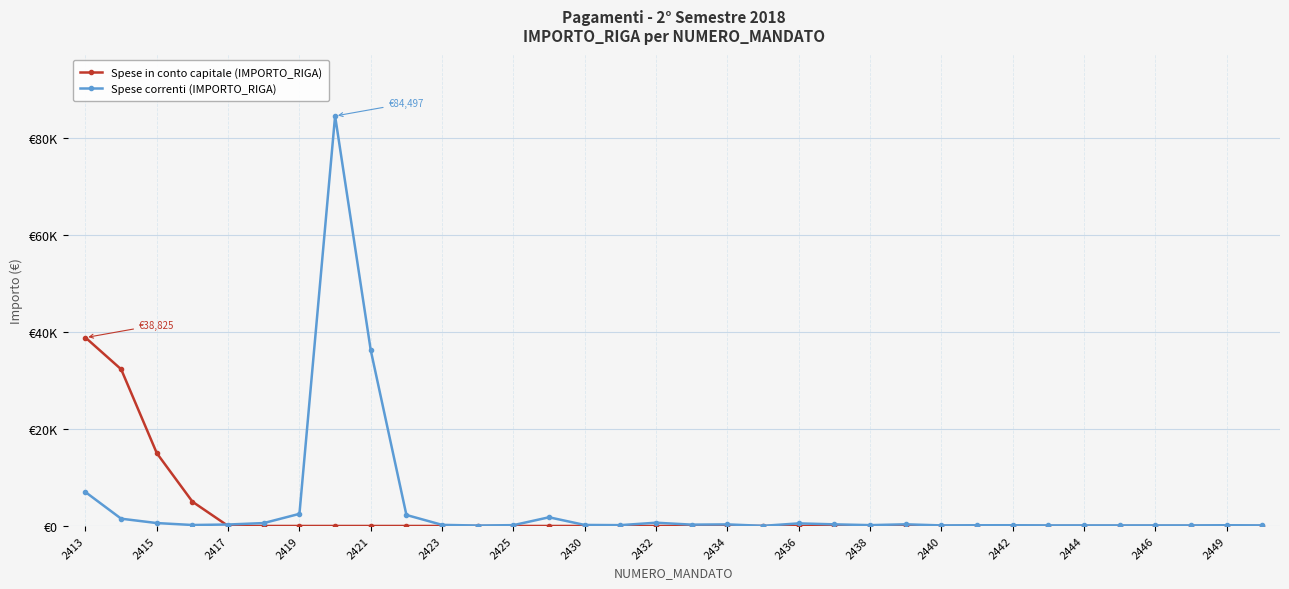

At how many categories does at least one series exceed 82627?

1